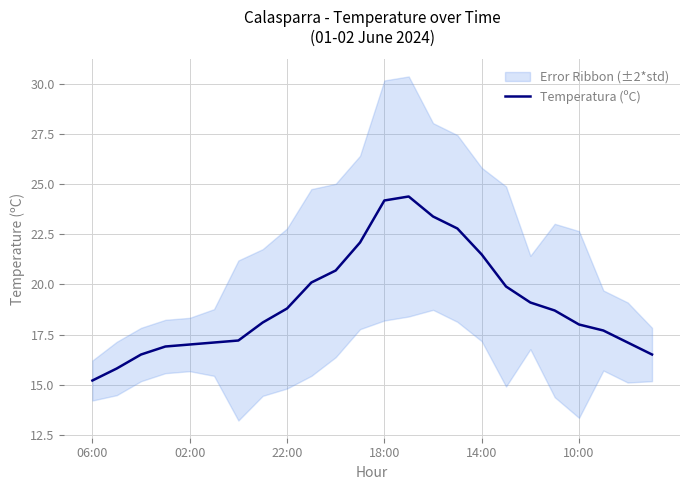

True or false: the data has more than 2 interior local peaks.

False